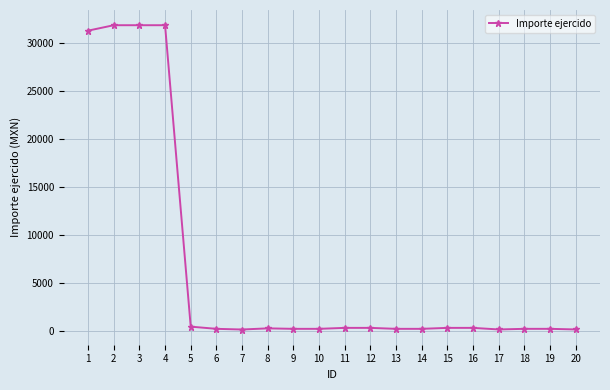

What is the value of the 4th point from the left?

31800.0